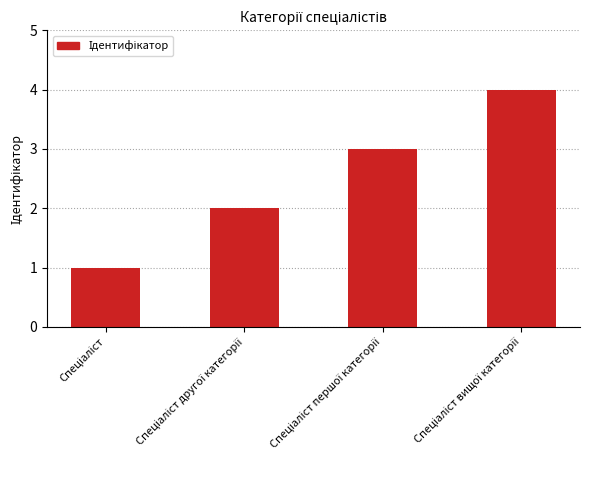

What is the minimum value shown in the chart?

1